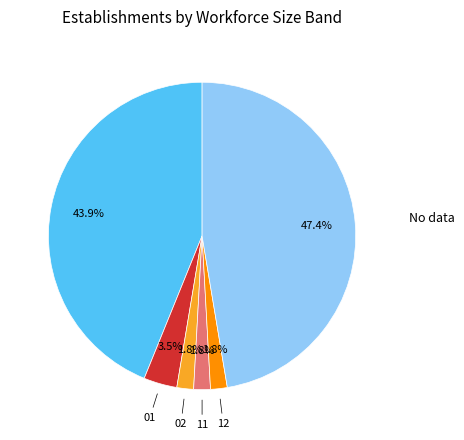

Is there any slice that represents more than half of the pie?

No